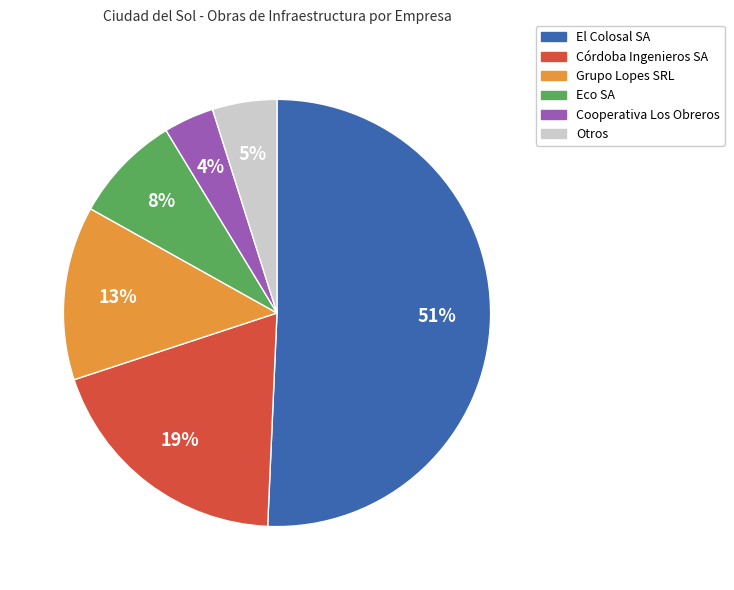

True or false: Otros accounts for 5% of the total.

True